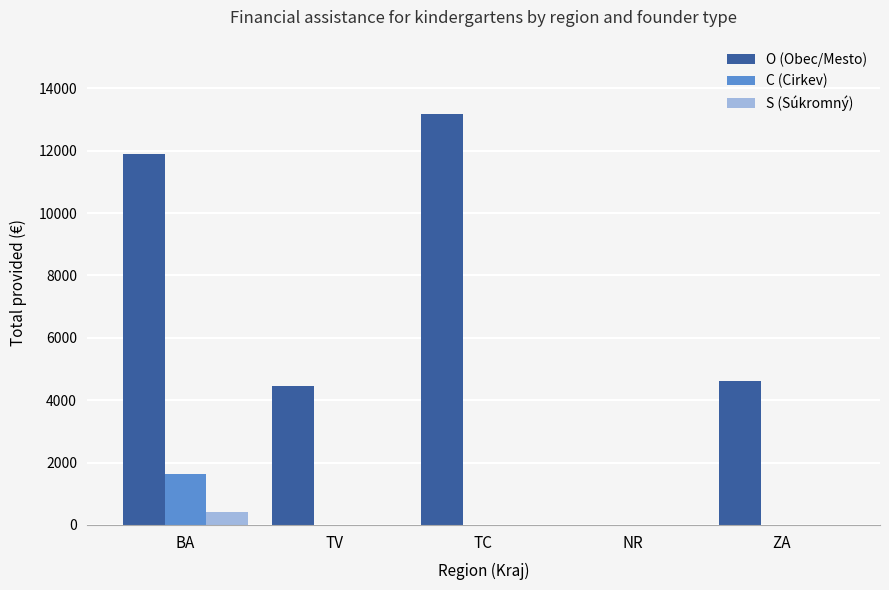

Is the value of O (Obec/Mesto) at TC greater than the value of S (Súkromný) at NR?

Yes